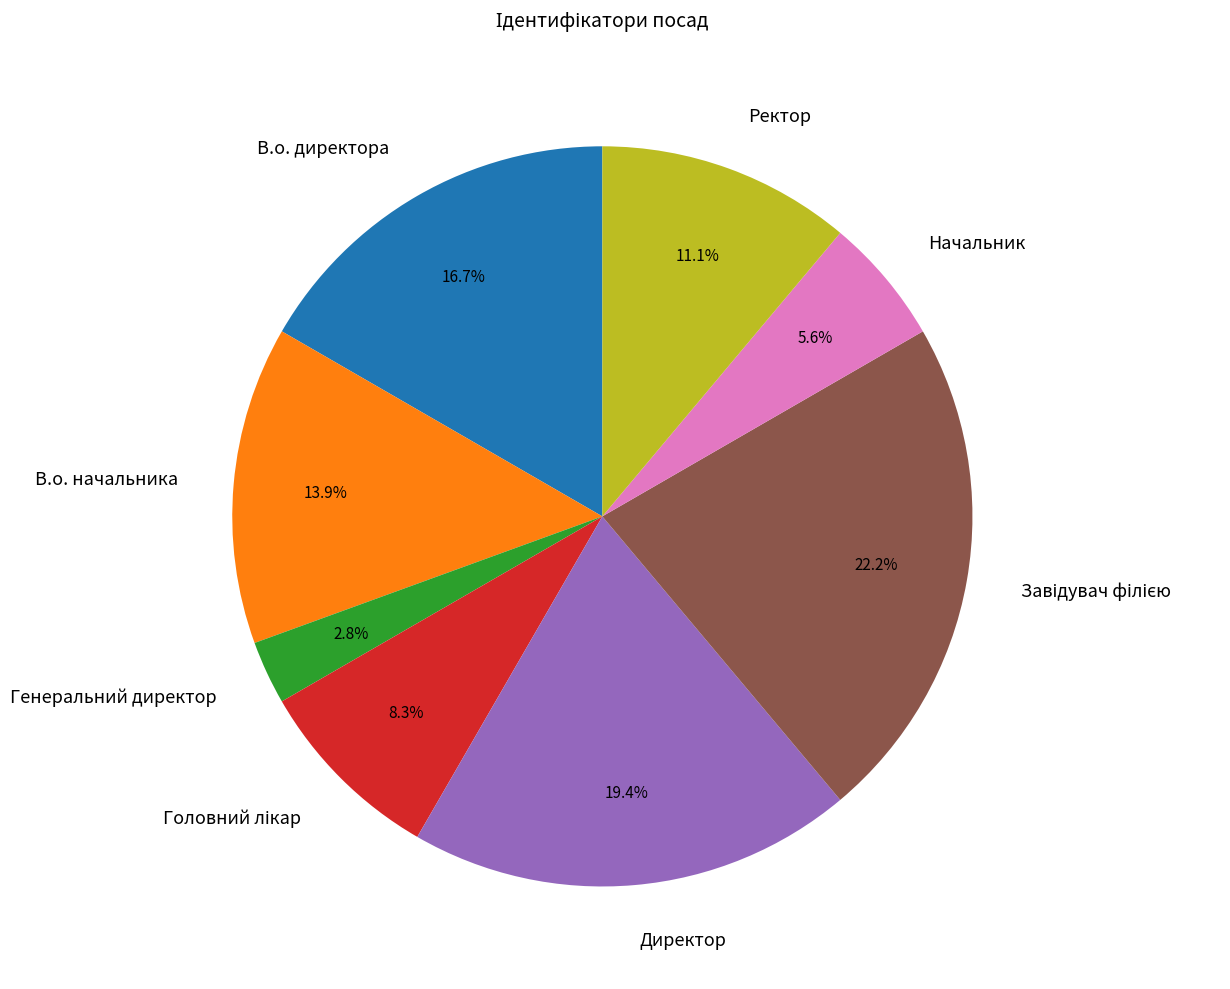

Which has a higher value, В.о. начальника or Директор?

Директор